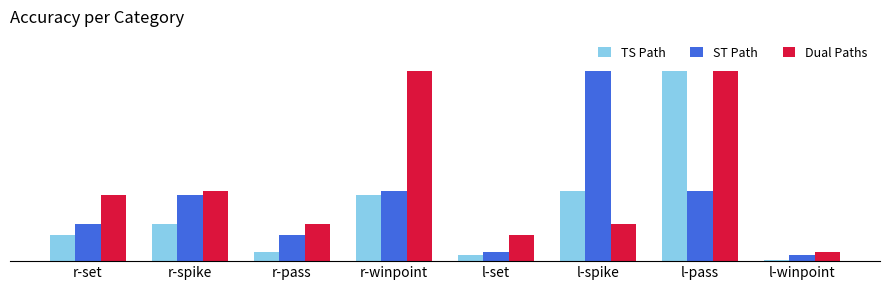

Are the bars horizontal?

No